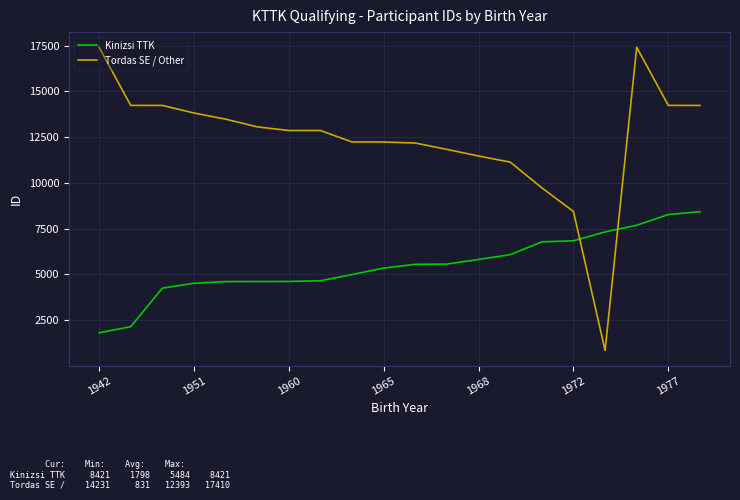

What is the maximum value shown in the chart?

17410